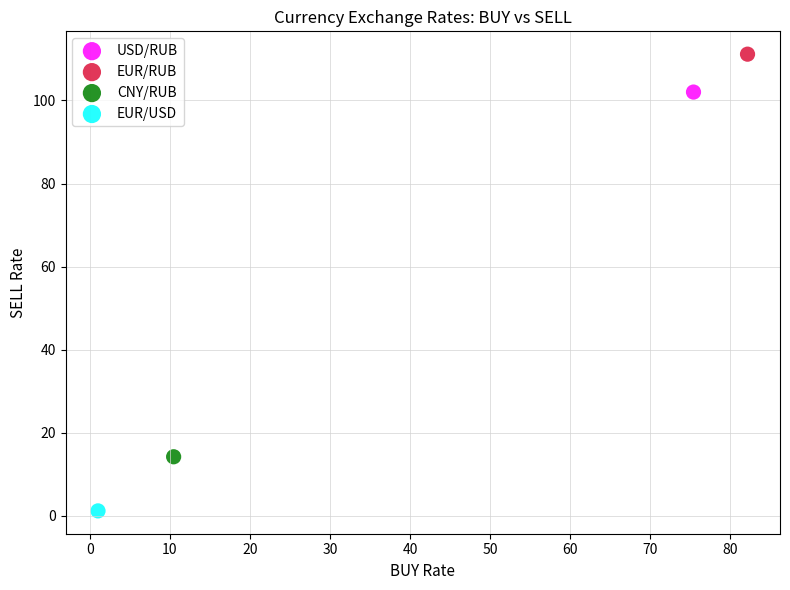

Which series contains the lowest Y value?

EUR/USD